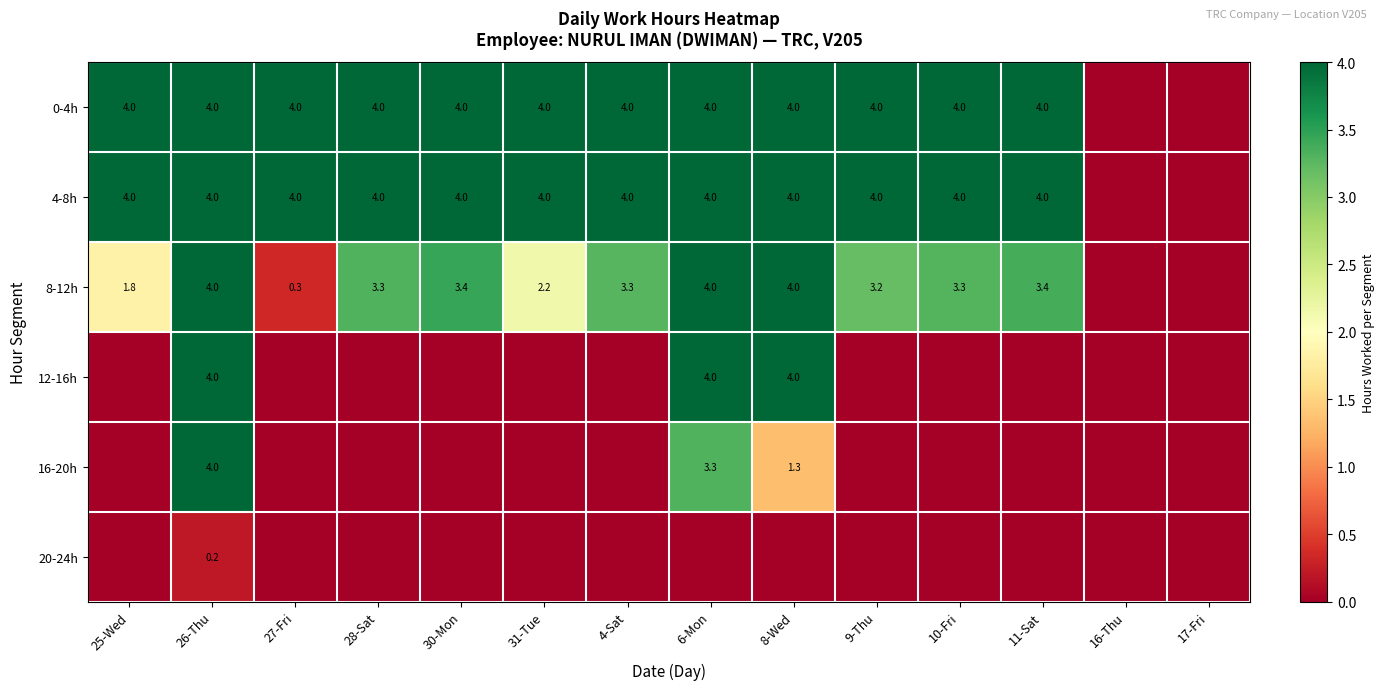

At which category is the sum across all series the highest?

26-Thu